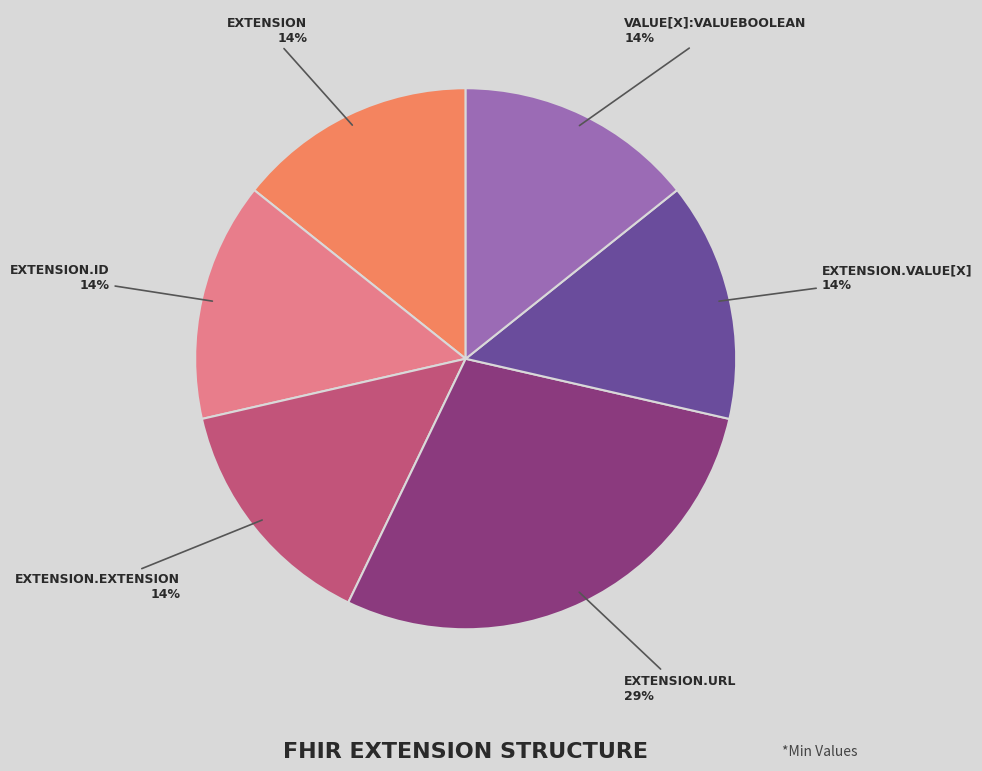

True or false: VALUE[X]:VALUEBOOLEAN accounts for 14% of the total.

True